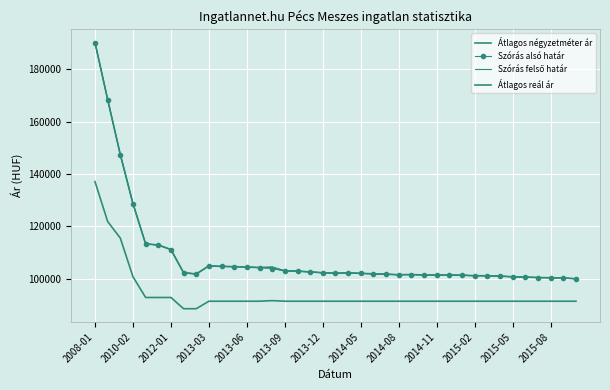

Reading right to left, what are all the values shown in this chart?

Átlagos négyzetméter ár: 91428	91428	91428	91428	91428	91428	91428	91428	91428	91428	91428	91428	91428	91428	91428	91428	91428	91428	91428	91428	91428	91428	91428	91428	91659	91428	91428	91428	91428	91428	88571	88571	92857	92857	92857	100780	115517	121855	137068
Szórás alsó határ: 99992	100315	100389	100464	100639	100764	100991	101142	101168	101345	101421	101396	101447	101599	101548	101727	101881	102061	102241	102112	102293	102604	102918	102996	103911	104270	104459	104621	104729	104919	101826	102304	111142	112882	113318	128665	147394	168397	190134
Szórás felső határ: 99992	100315	100389	100464	100639	100764	100991	101142	101168	101345	101421	101396	101447	101599	101548	101727	101881	102061	102241	102112	102293	102604	102918	102996	104565	104270	104459	104621	104729	104919	101826	102304	111142	112882	113318	128665	147394	168397	190134
Átlagos reál ár: 99992	100315	100389	100464	100639	100764	100991	101142	101168	101345	101421	101396	101447	101599	101548	101727	101881	102061	102241	102112	102293	102604	102918	102996	104238	104270	104459	104621	104729	104919	101826	102304	111142	112882	113318	128665	147394	168397	190134